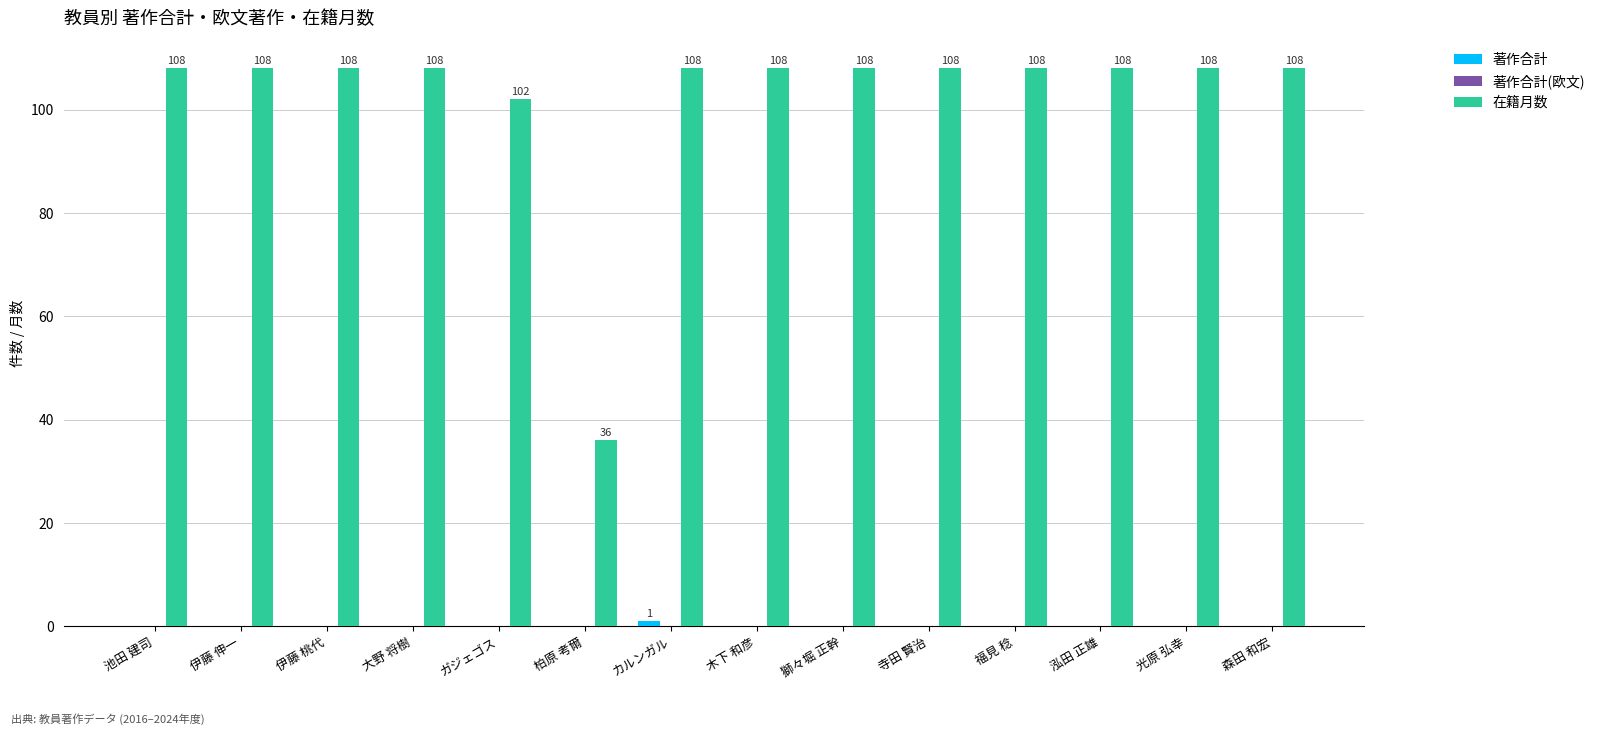

What is the greatest value displayed?

108